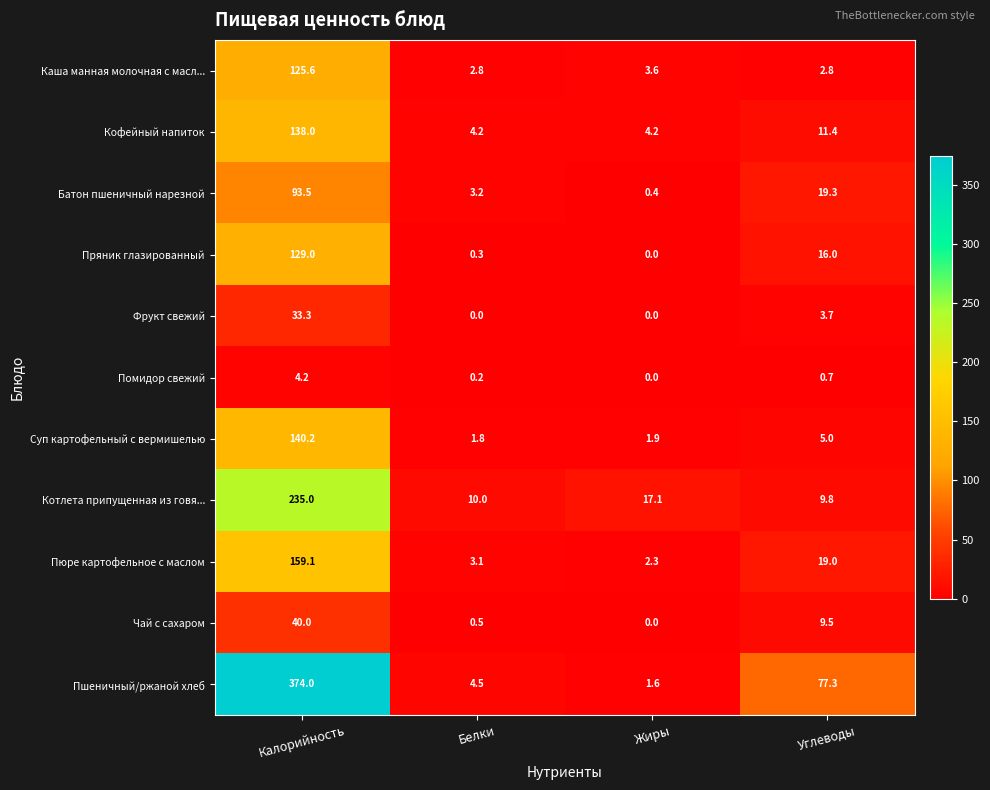

Count the number of data series in this chart.

11